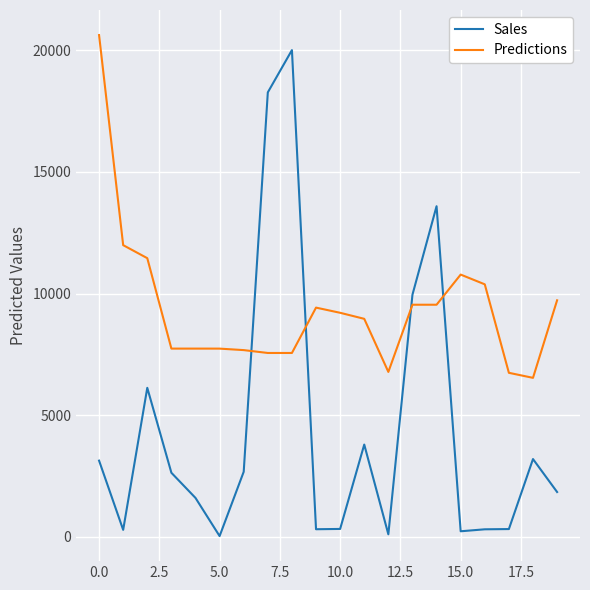

What is the maximum value shown in the chart?

20633